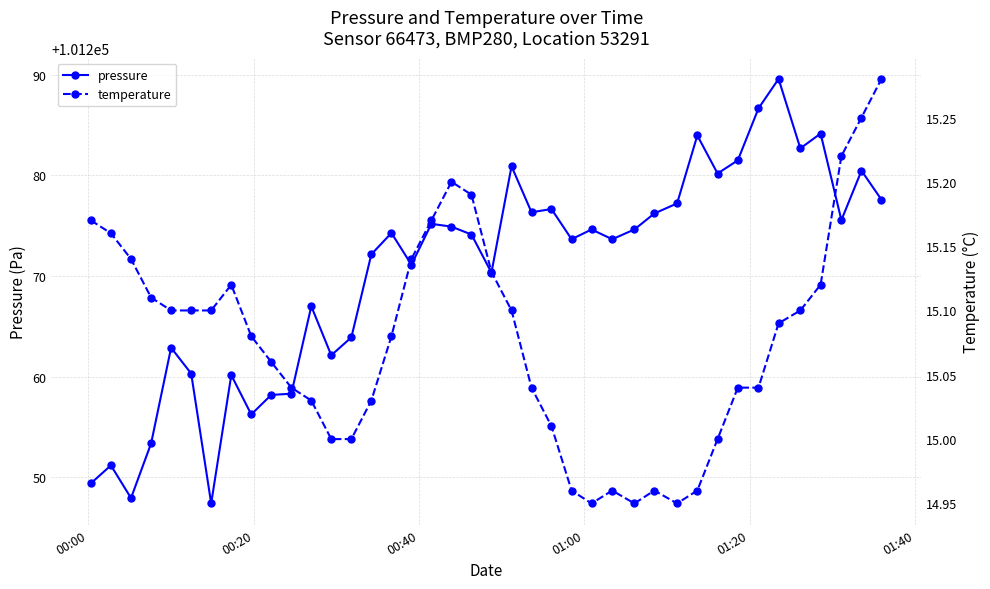

What is the lowest value of the pressure series?

101247.4